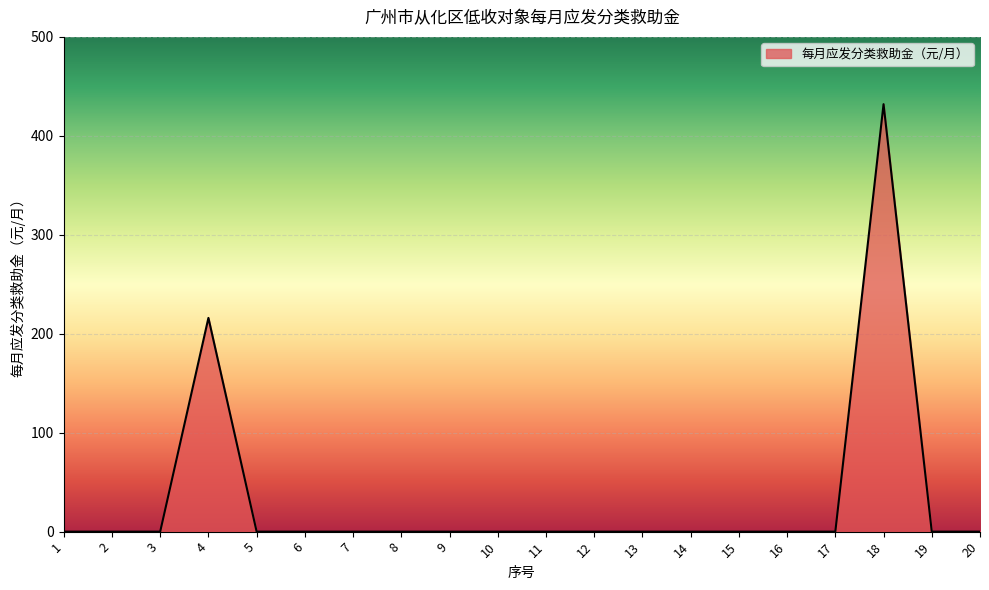

The chart shows a value of -178 at 20. True or false?

False